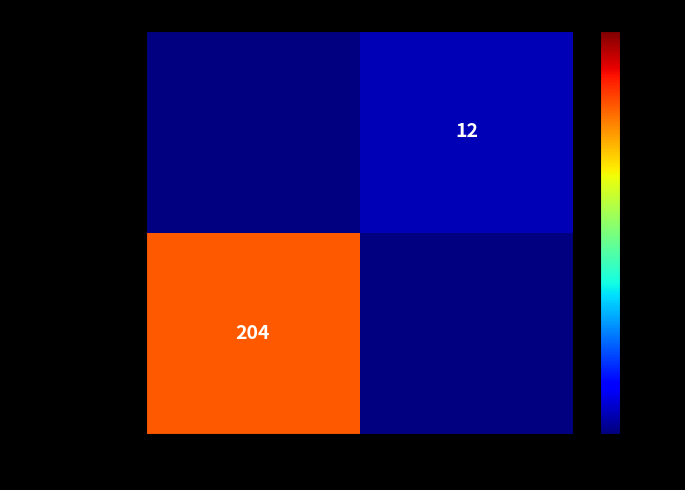

What is the smallest value displayed?

12.0